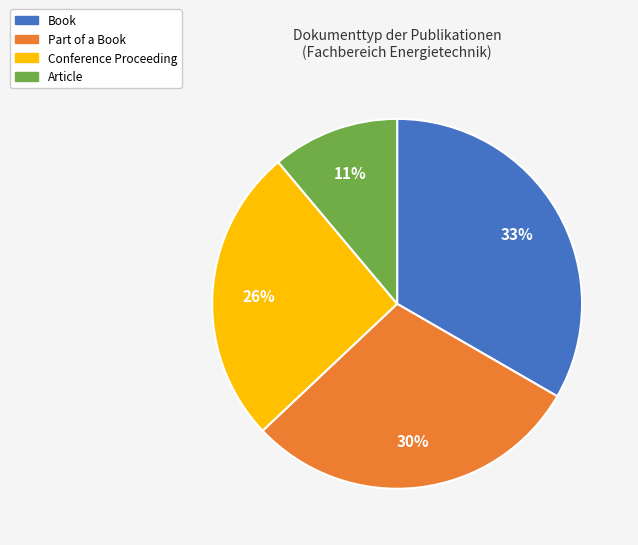

What is the smallest slice in the pie chart?

Article